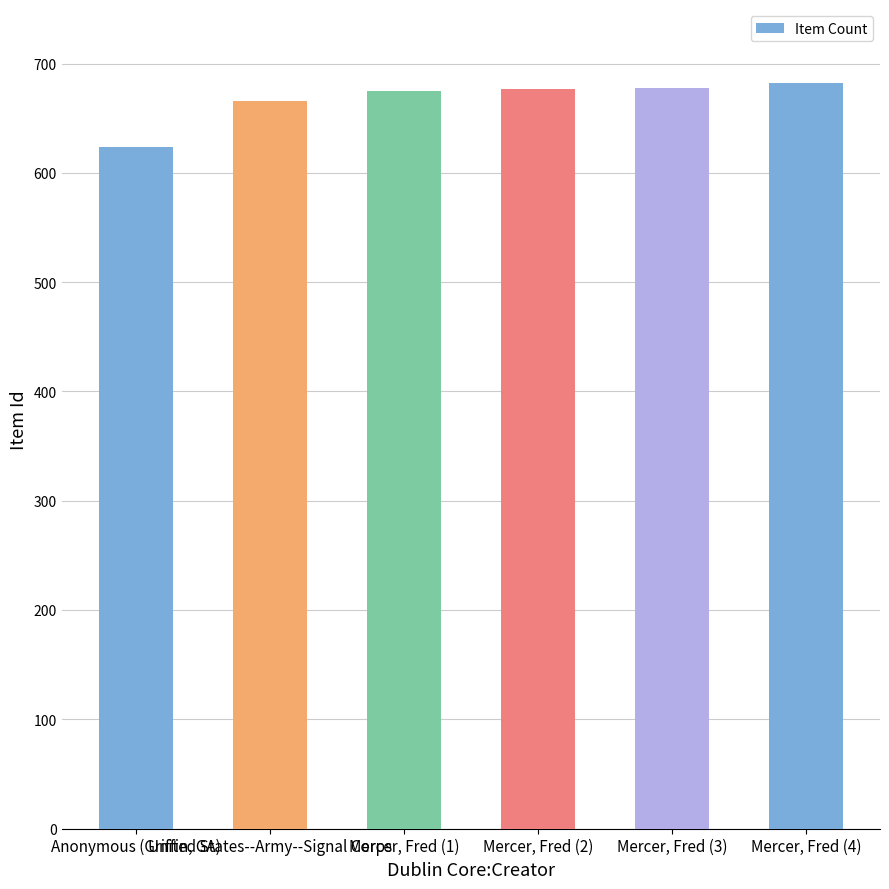

What is the change in value from Mercer, Fred (1) to Mercer, Fred (2)?

+2